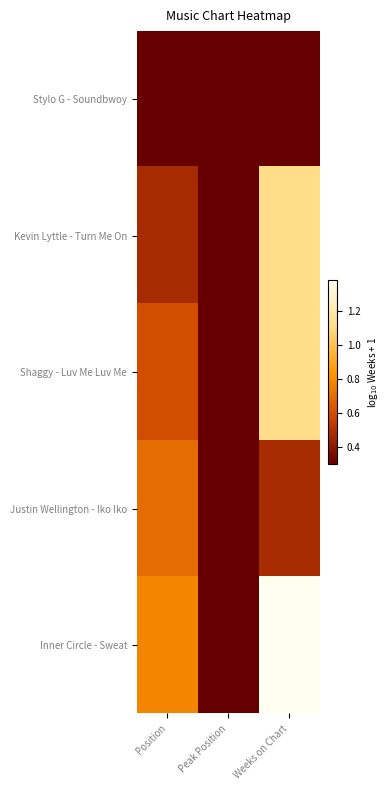

What is the difference between the highest and lowest values at Position?

0.5